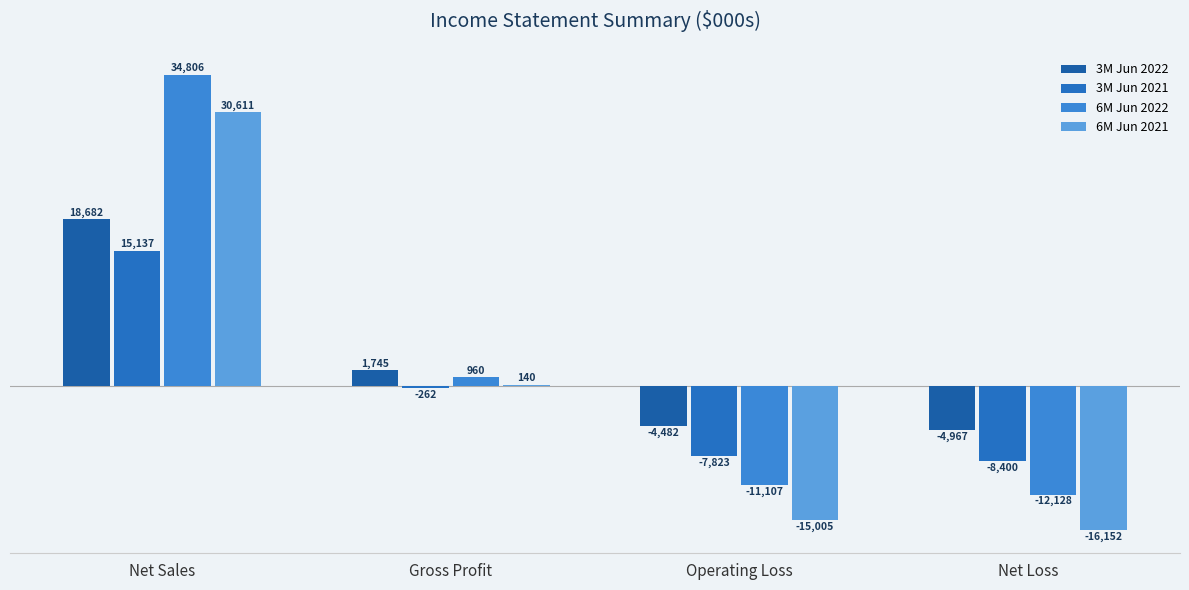

The value of 3M Jun 2021 at Net Sales is 22378. True or false?

False